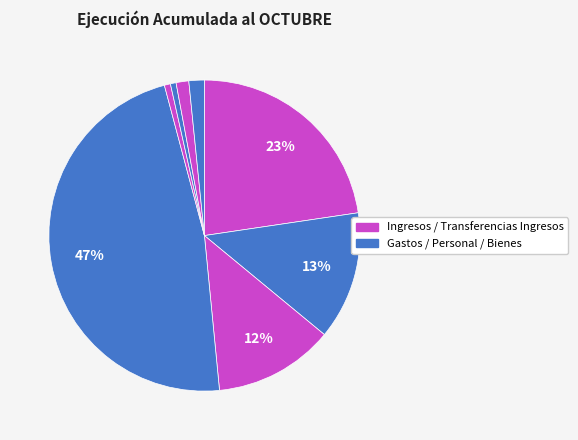

How many slices are in this pie chart?

8